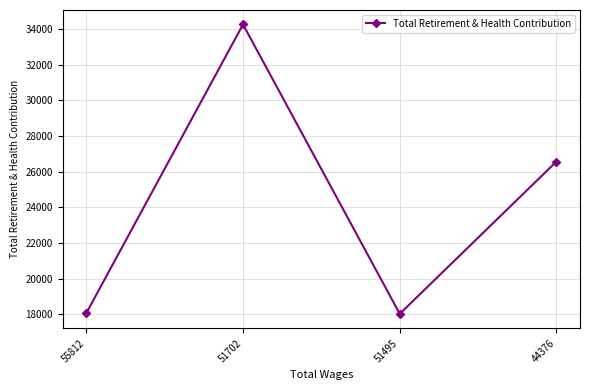

How many points are lower than both their immediate neighbors (excluding endpoints)?

1